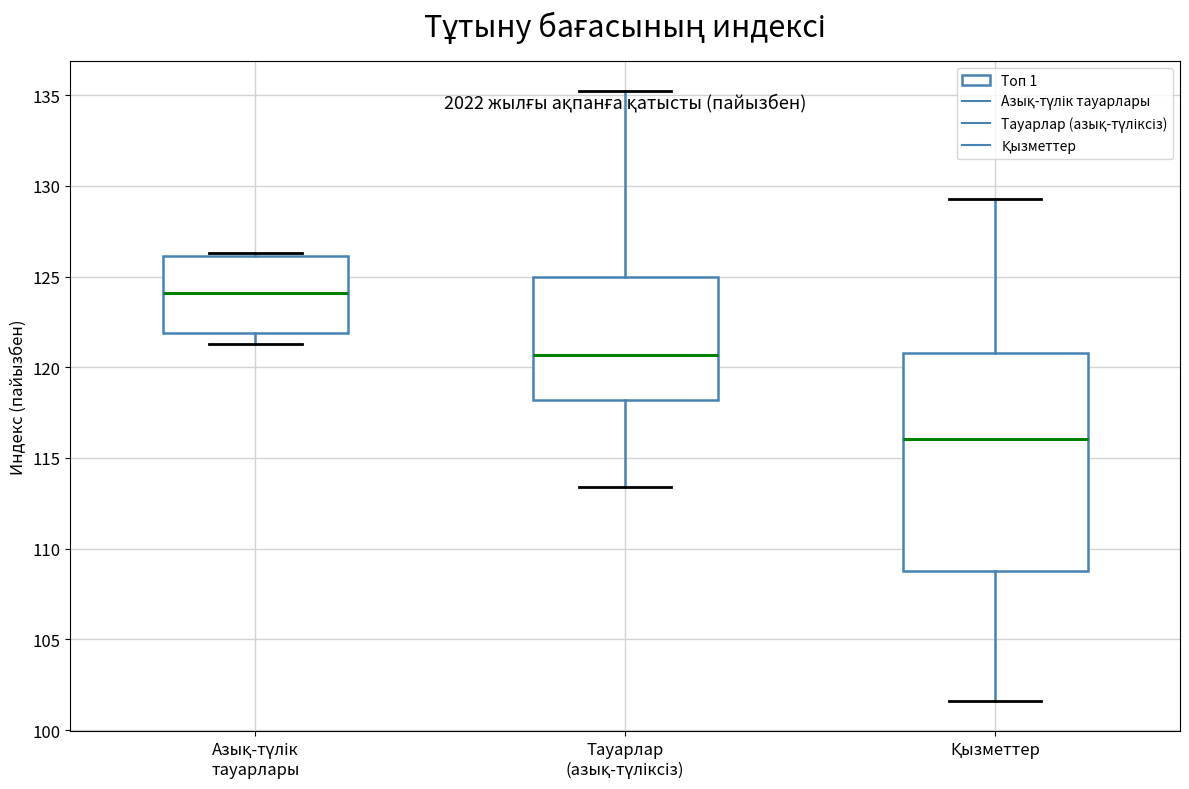

Where does the upper whisker of the box for Қызметтер end on the y-axis? The values are not printed on the chart, so give them approximately, as read against the axis.

129.5